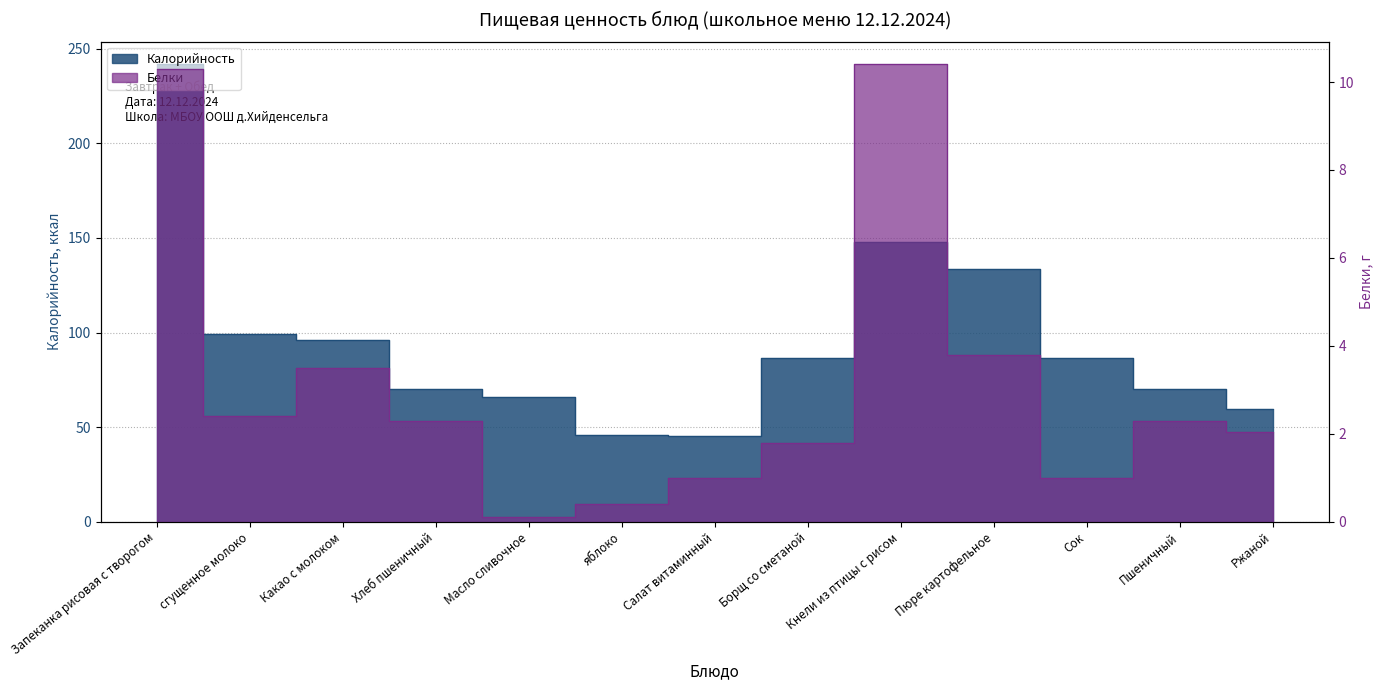

True or false: Калорийность and Белки intersect in this chart.

False